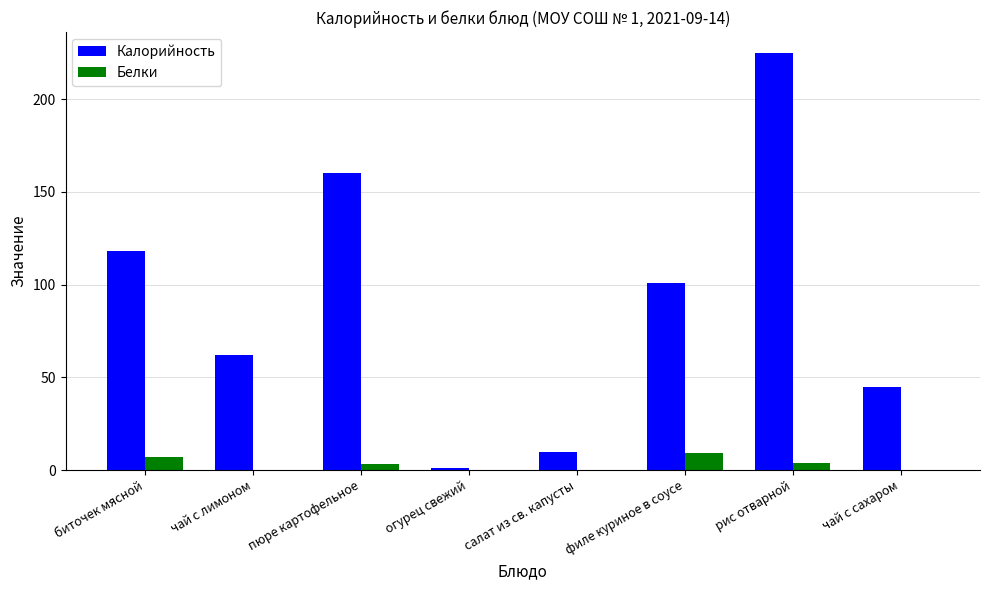

Which series has the largest total across all categories?

Калорийность